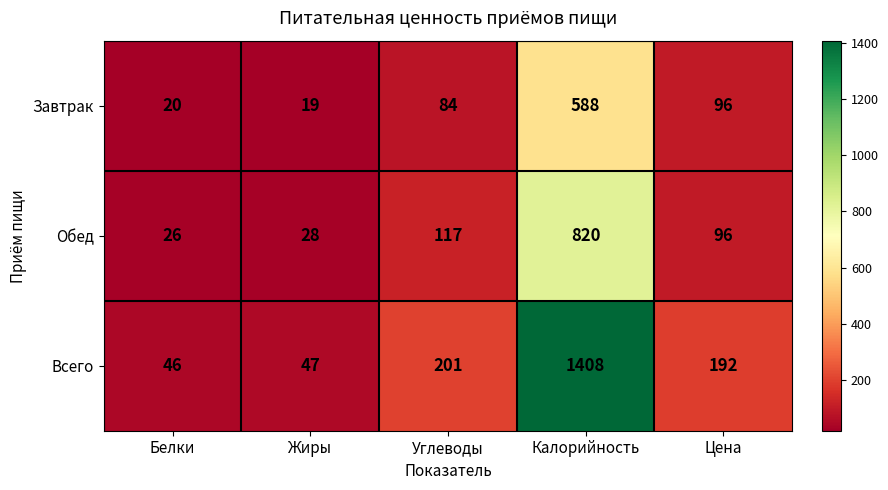

What value does the Всего series have at Калорийность, to the nearest 50?

1400